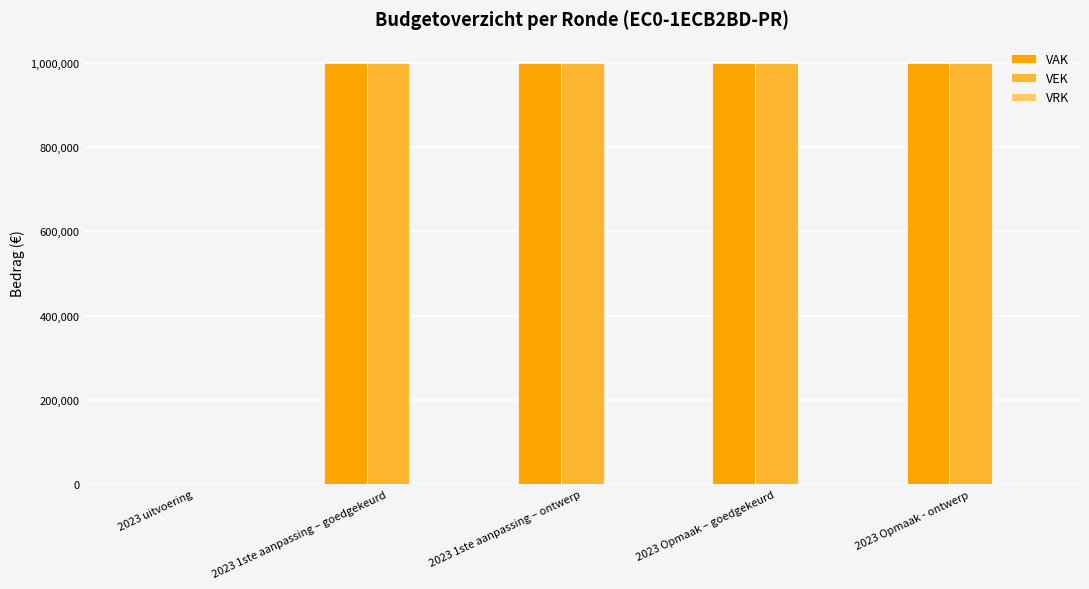

What is the average value of the VEK series?

800000